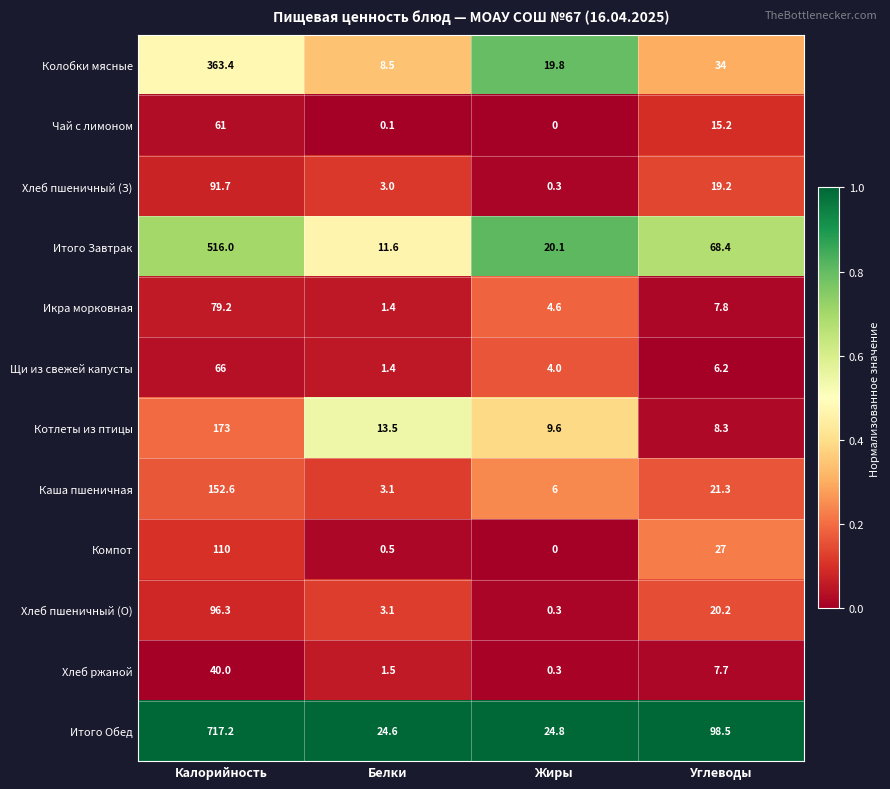

The value of Хлеб пшеничный (О) at Белки is 1.2. True or false?

False